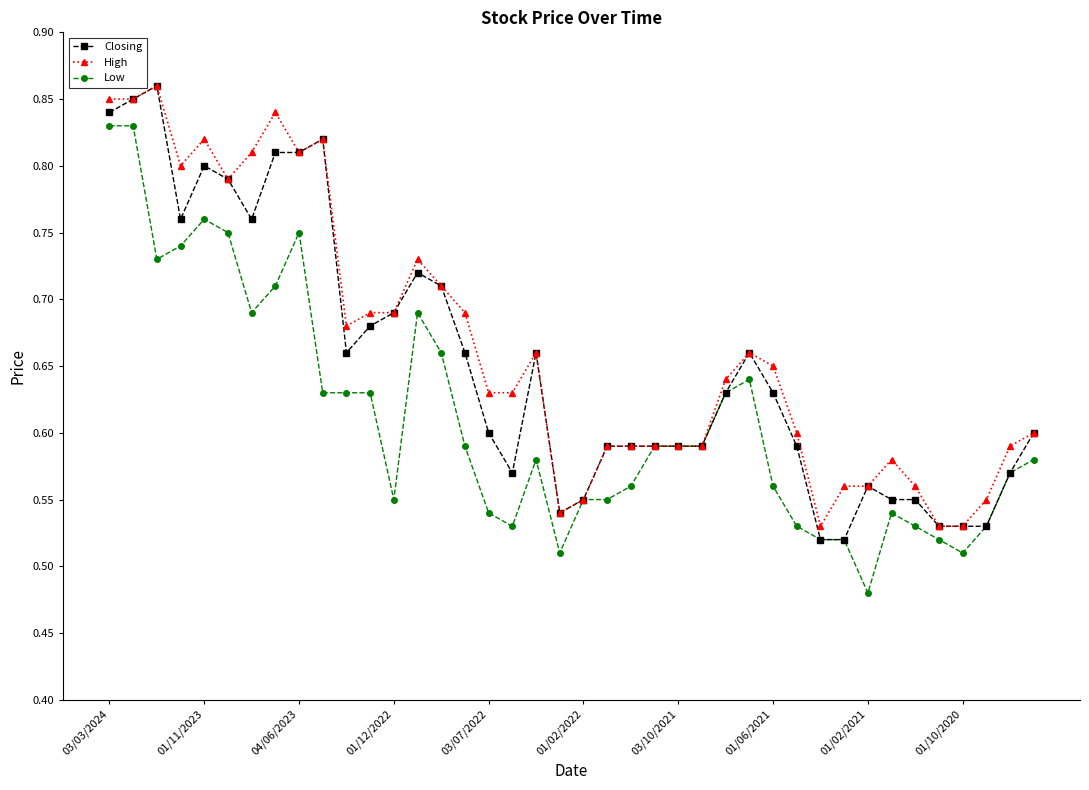

True or false: High has more than 0 interior local peaks.

True